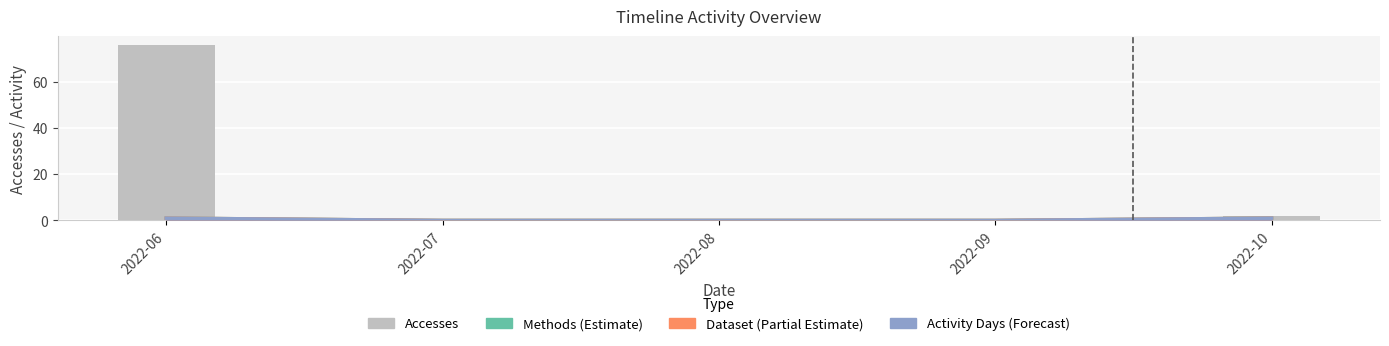

Are the bars horizontal?

No